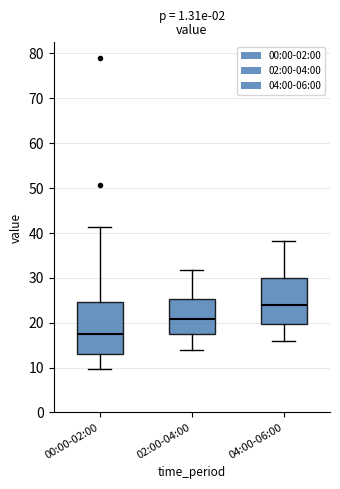

Where is the lower edge of the box for 00:00-02:00 on the y-axis? The values are not printed on the chart, so give them approximately, as read against the axis.

13